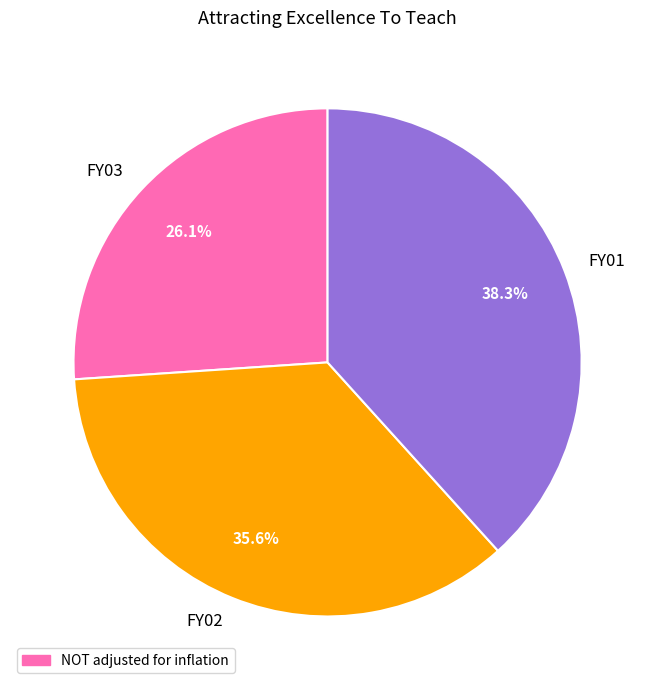

The FY03 slice represents 26% of the pie. True or false?

True